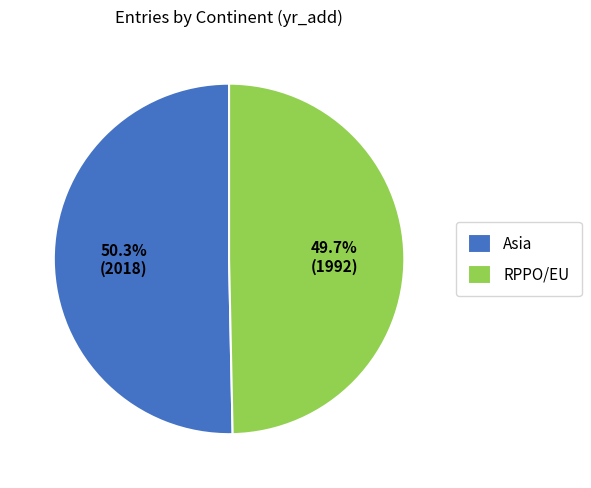

Count the number of slices in the pie.

2